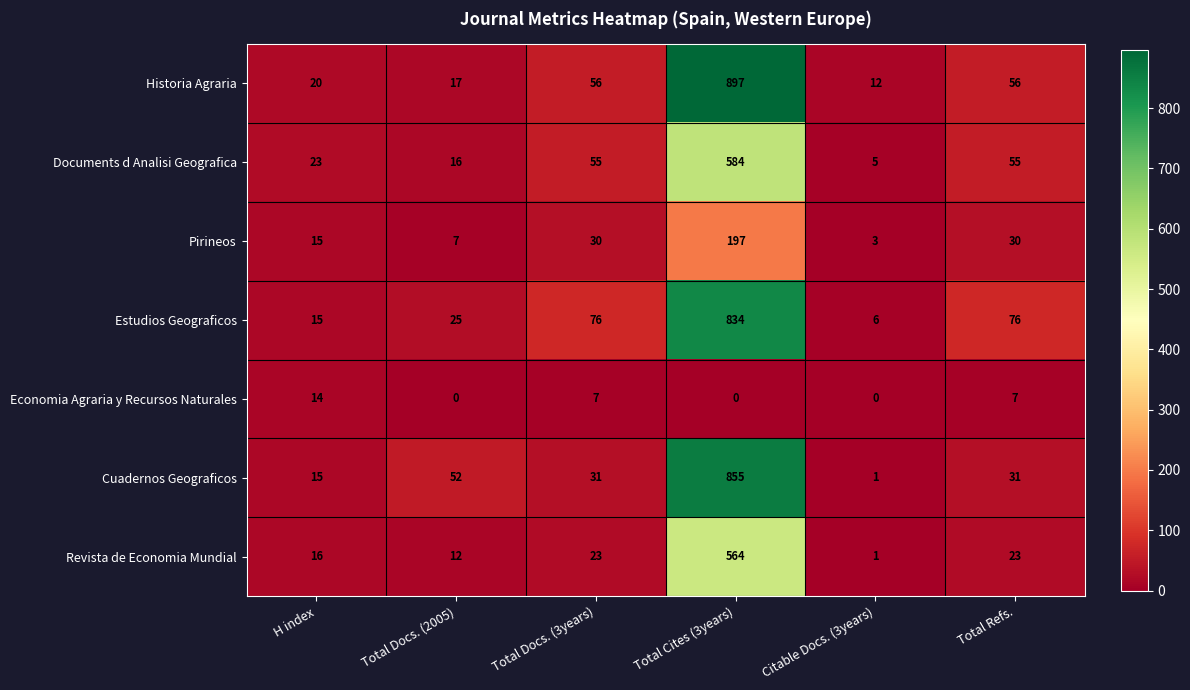

The value of Documents d Analisi Geografica at Total Cites (3years) is 584. True or false?

True